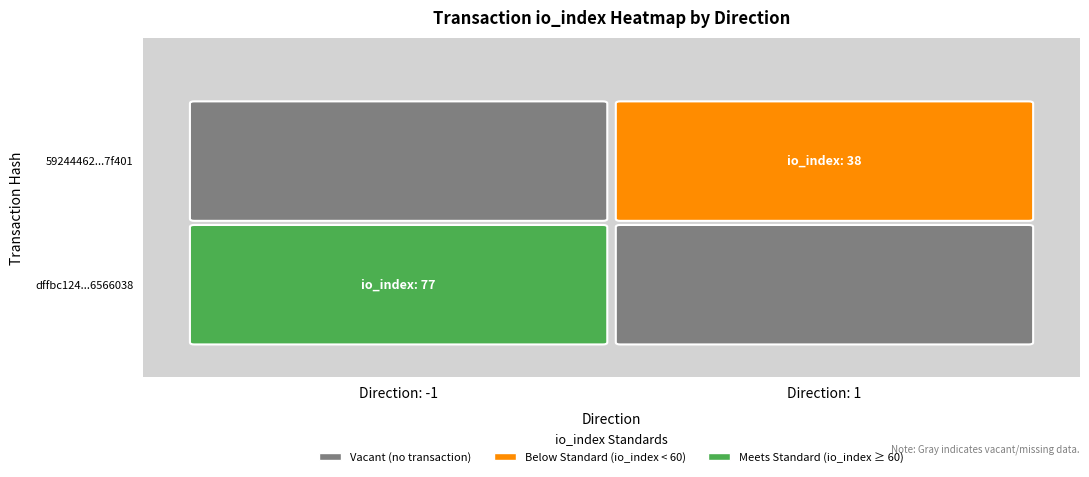

Is it true that dffbc124467a09a010bd663a0e02a66d6566038 equals 77 at io_index?

True